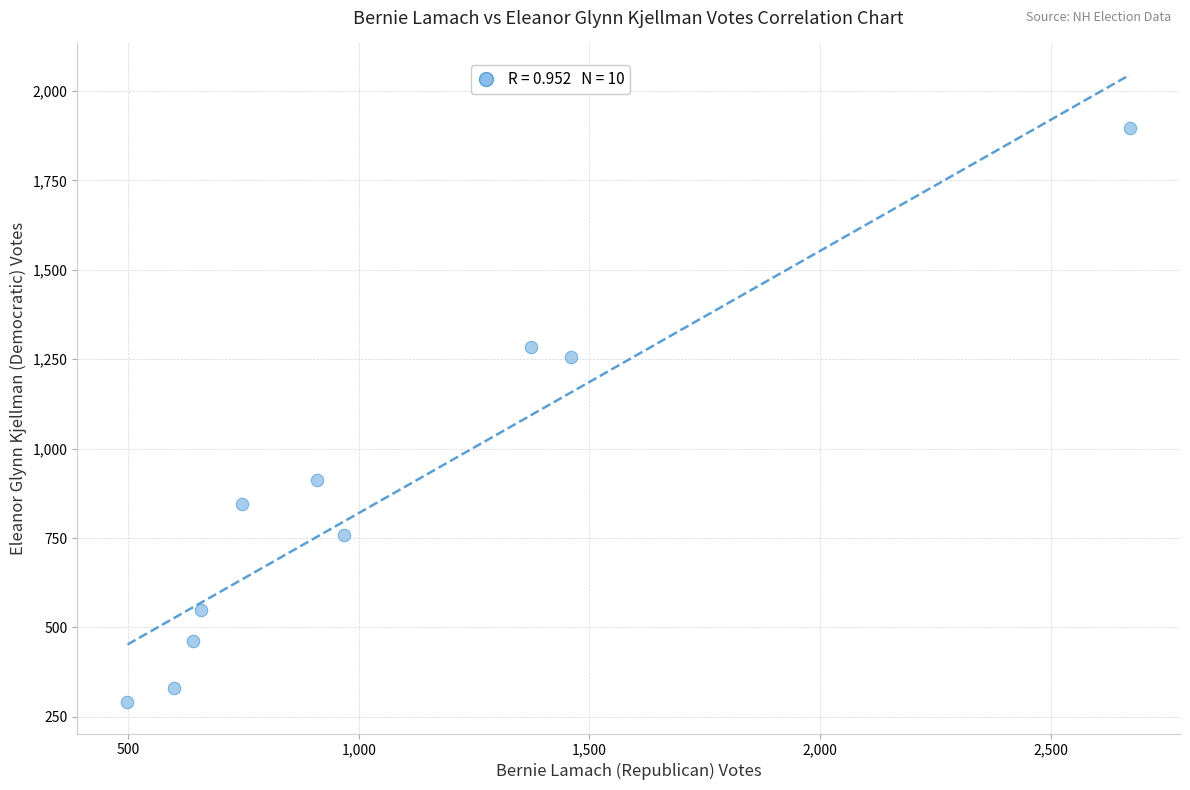

What is the range of Y values (max minus min)?

1605